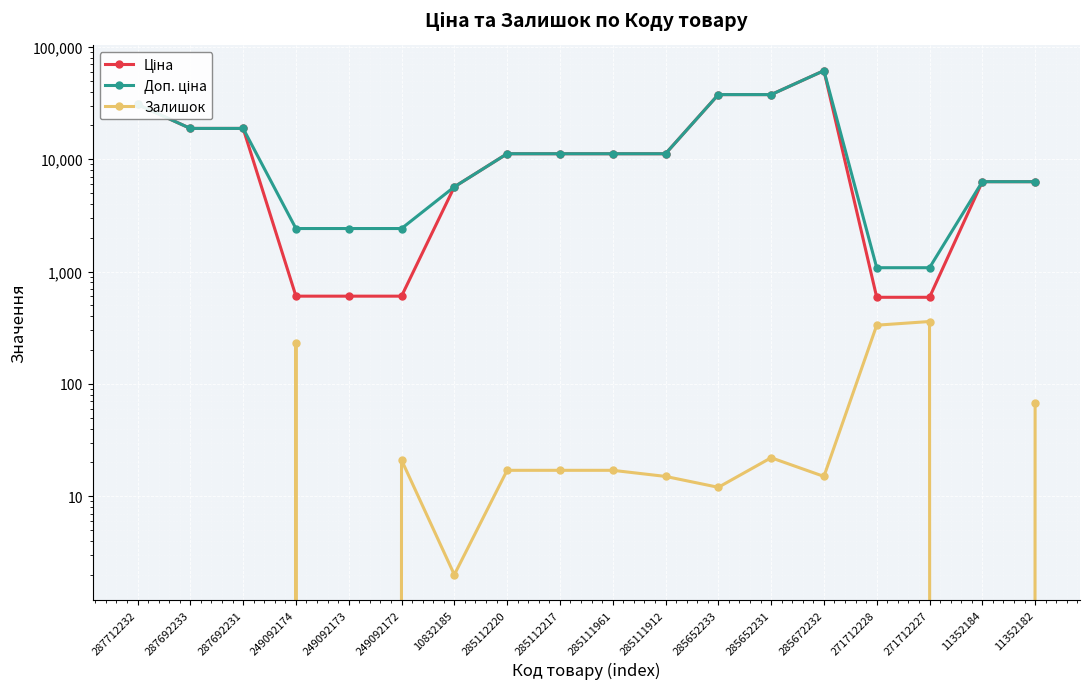

True or false: Доп. ціна and Ціна cross at least once.

False